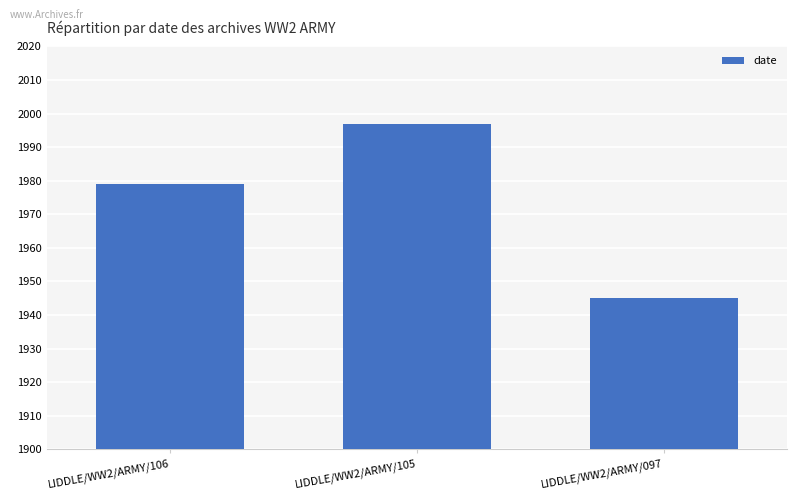

What is the value of the 1st bar from the left?

1979